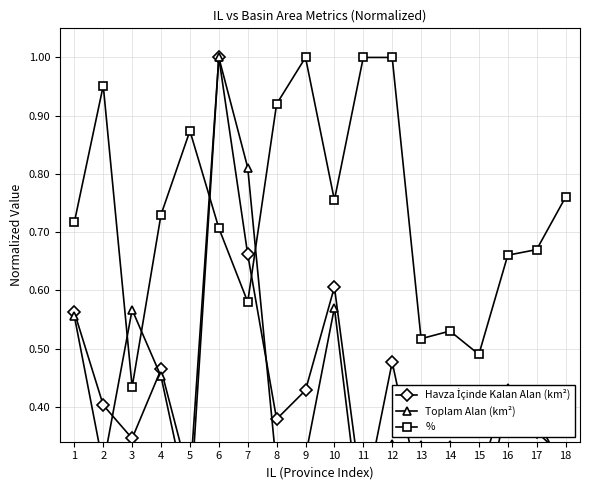

The value of Havza İçinde Kalan Alan (km²) at 8 is 0.2. True or false?

False